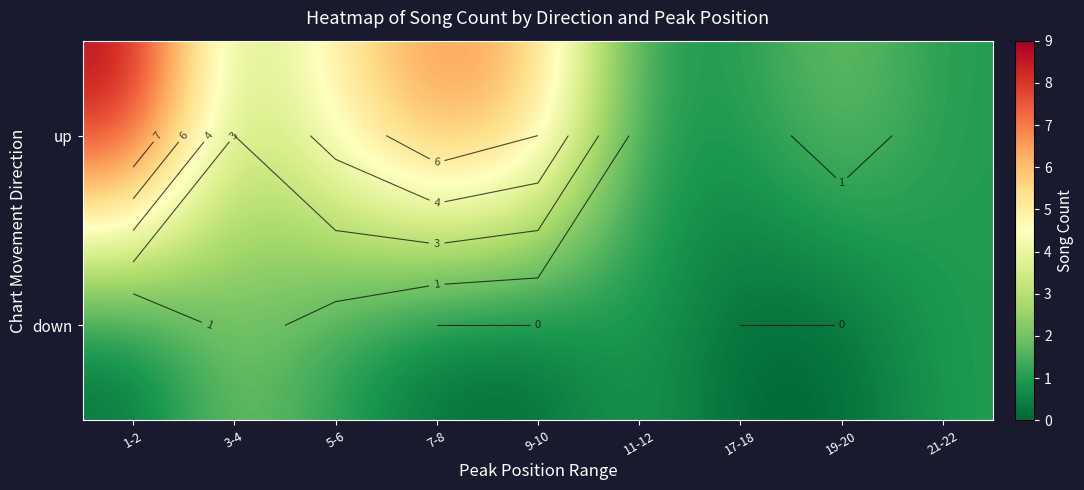

What is the total value across all series at 5-6?

6